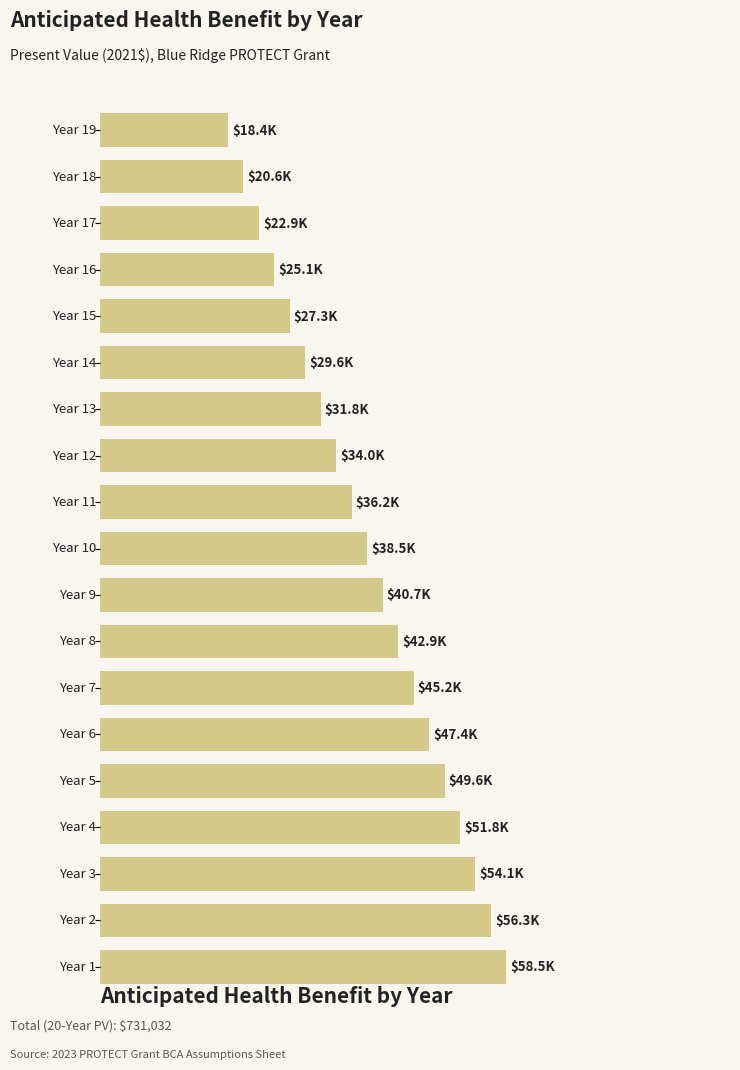

Does the chart contain any negative values?

No